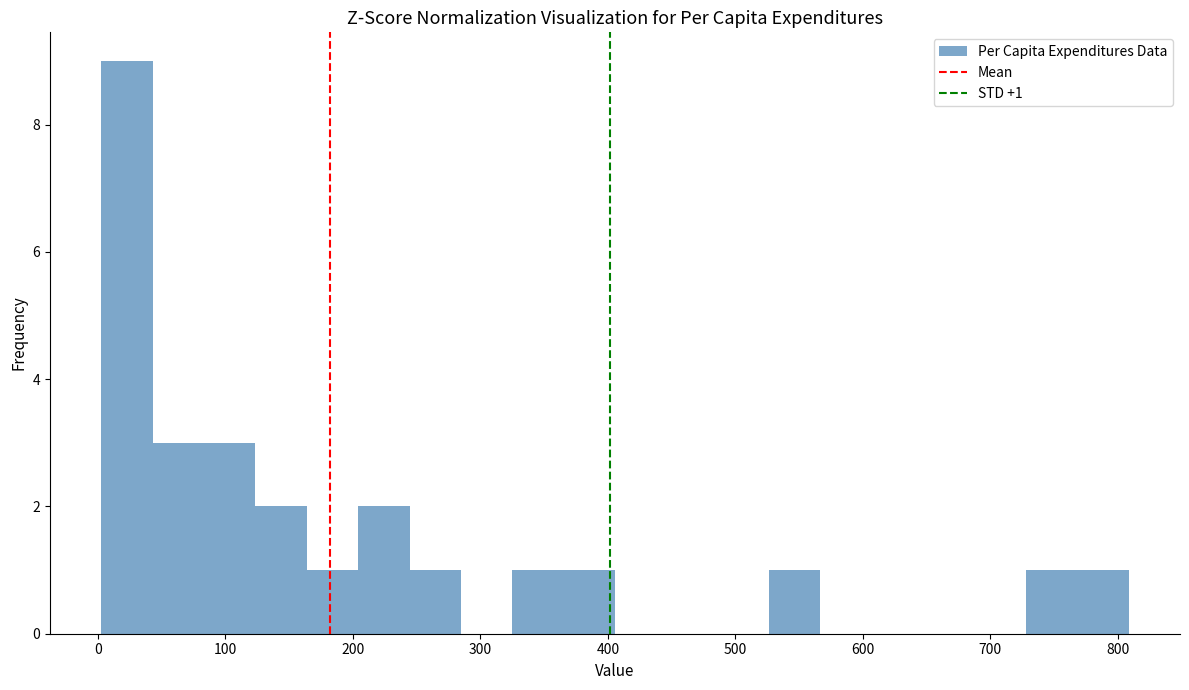

Over which range of the x-axis is the bar tallest?

0 to 40